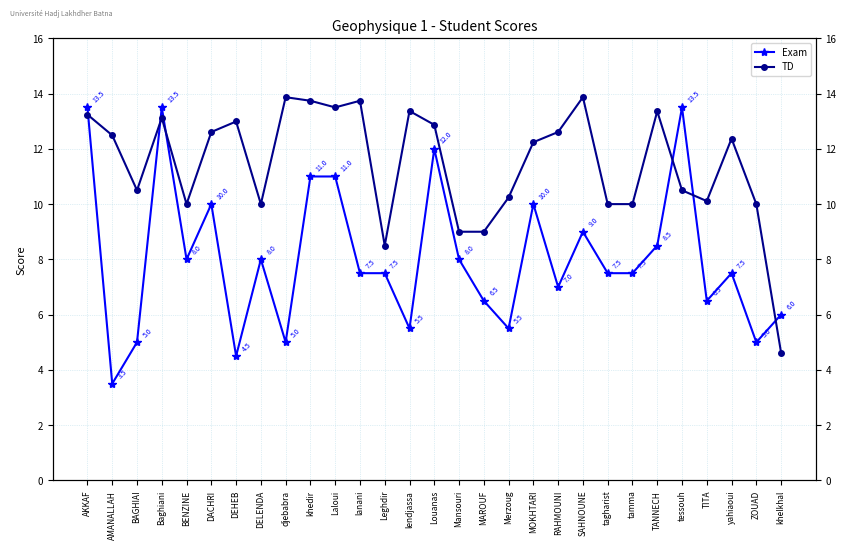

After their last crossing, which series has the higher values: TD or Exam?

Exam